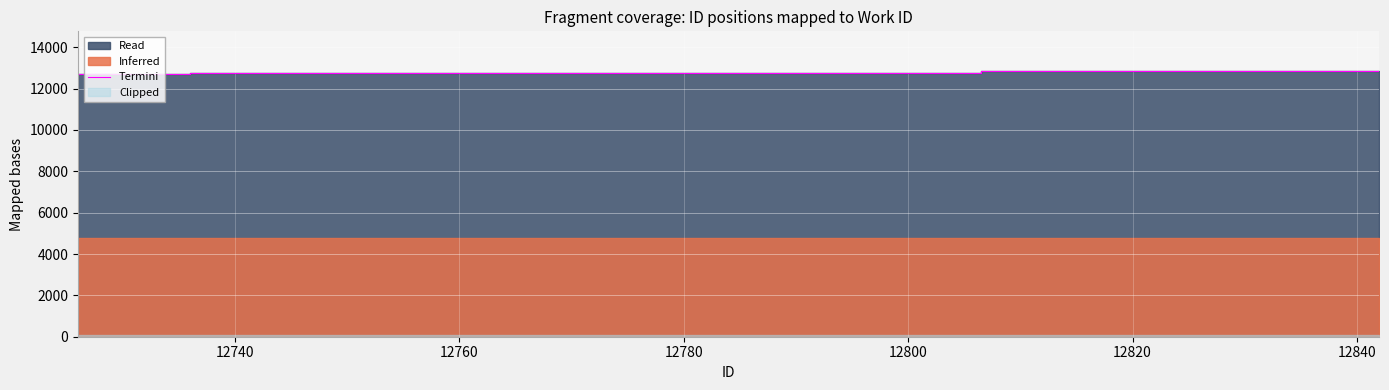

What is the smallest value displayed?

12726